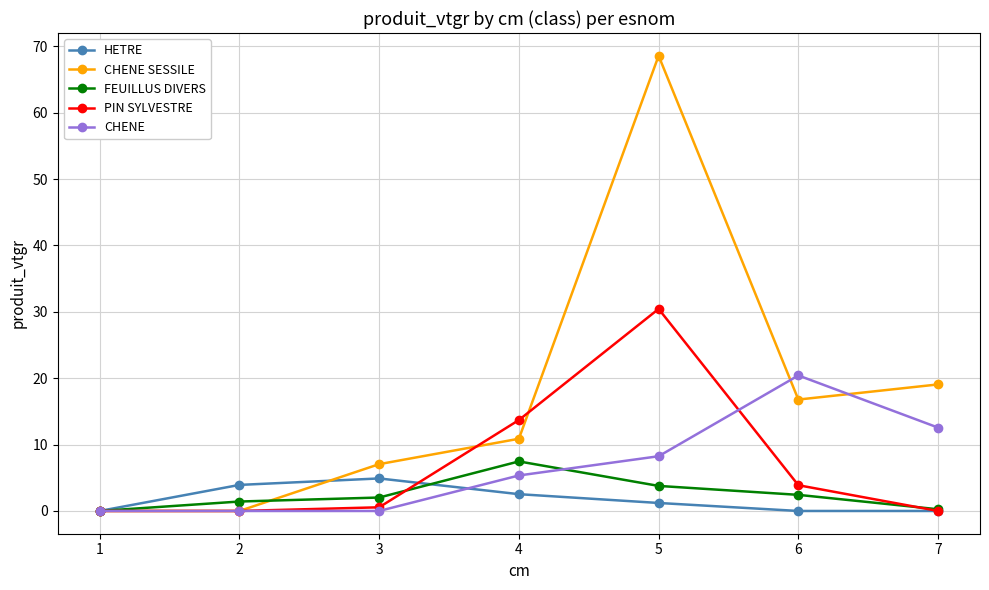

True or false: HETRE has more than 2 points higher than both neighbors.

False